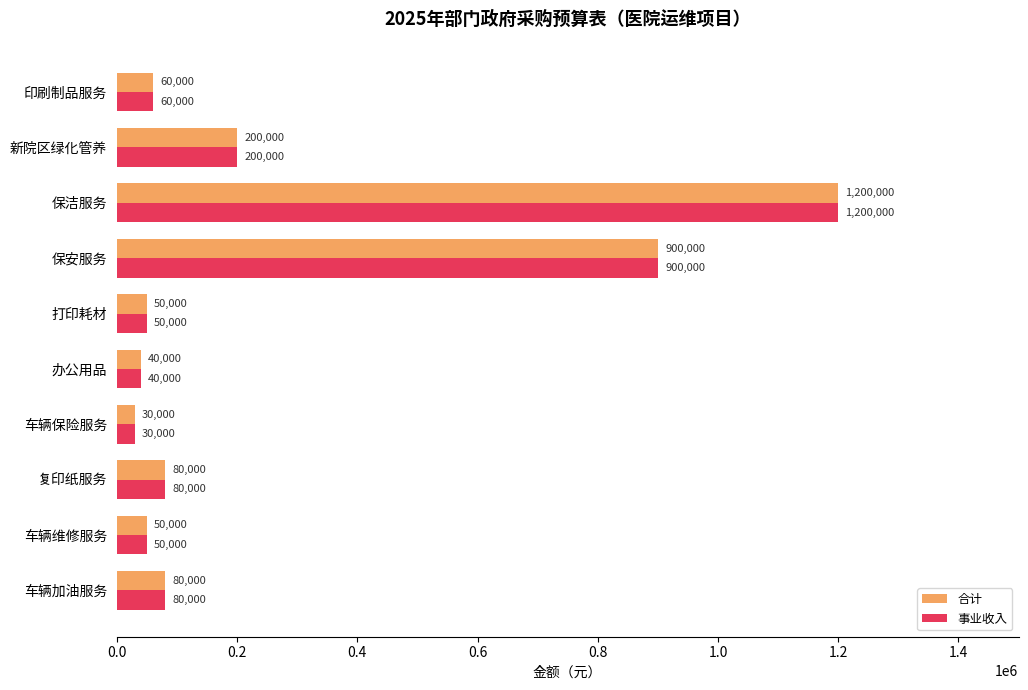

Is the value of 合计 at 打印耗材 greater than the value of 事业收入 at 新院区绿化管养?

No